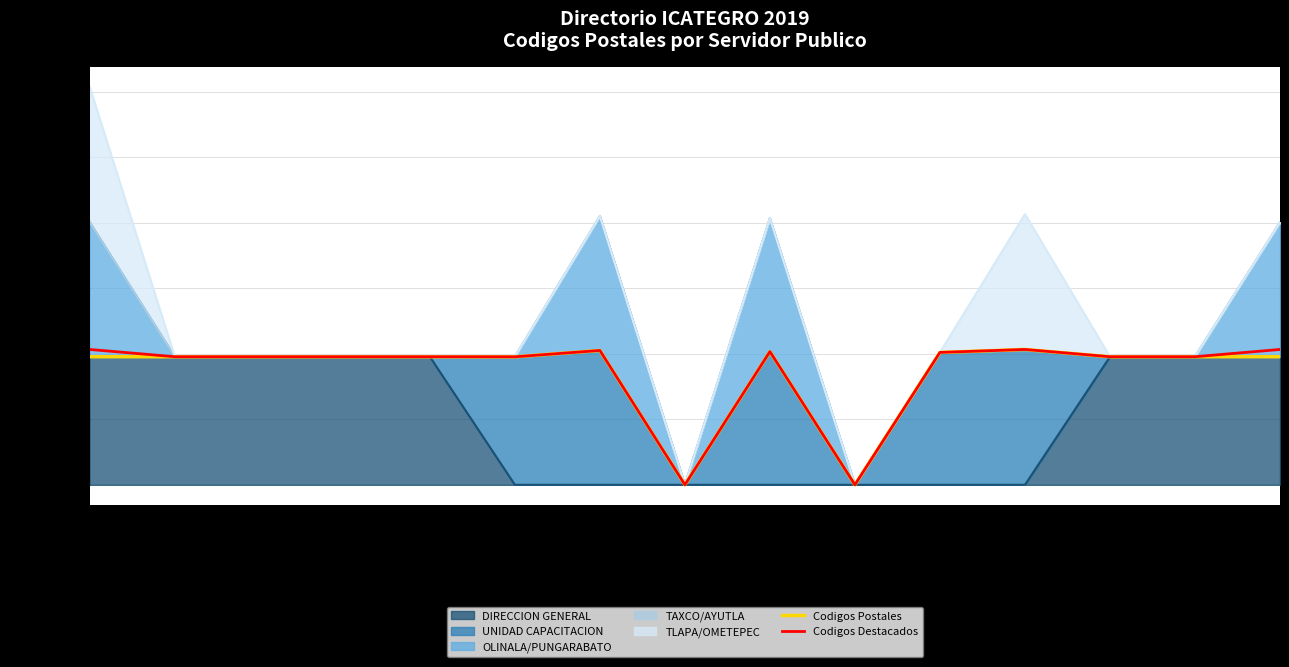

What is the difference between the maximum and minimum values in the Codigos Postales series?

41304